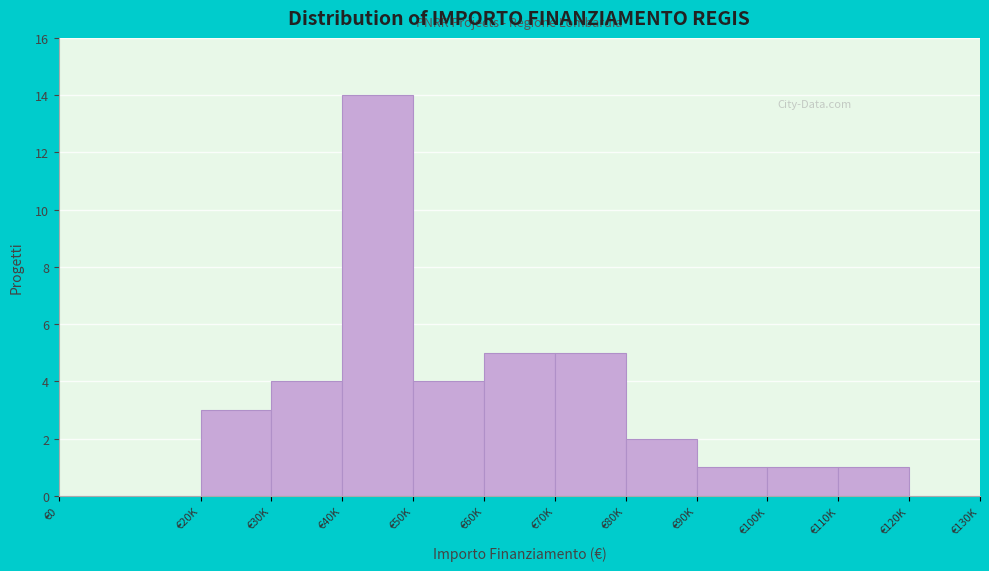

Reading left to right, list all the values displayed in this chart.

€0=0	€20K=3	€30K=4	€40K=14	€50K=4	€60K=5	€70K=5	€80K=2	€90K=1	€100K=1	€110K=1	€120K=0